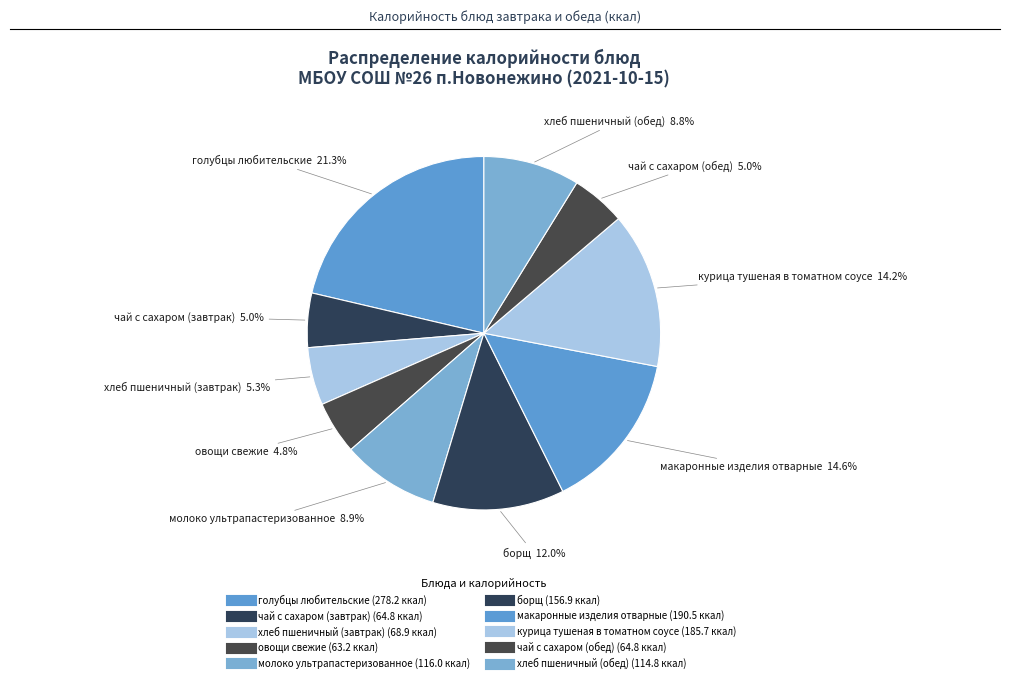

What percentage is the голубцы любительские slice, to the nearest percent?

21%